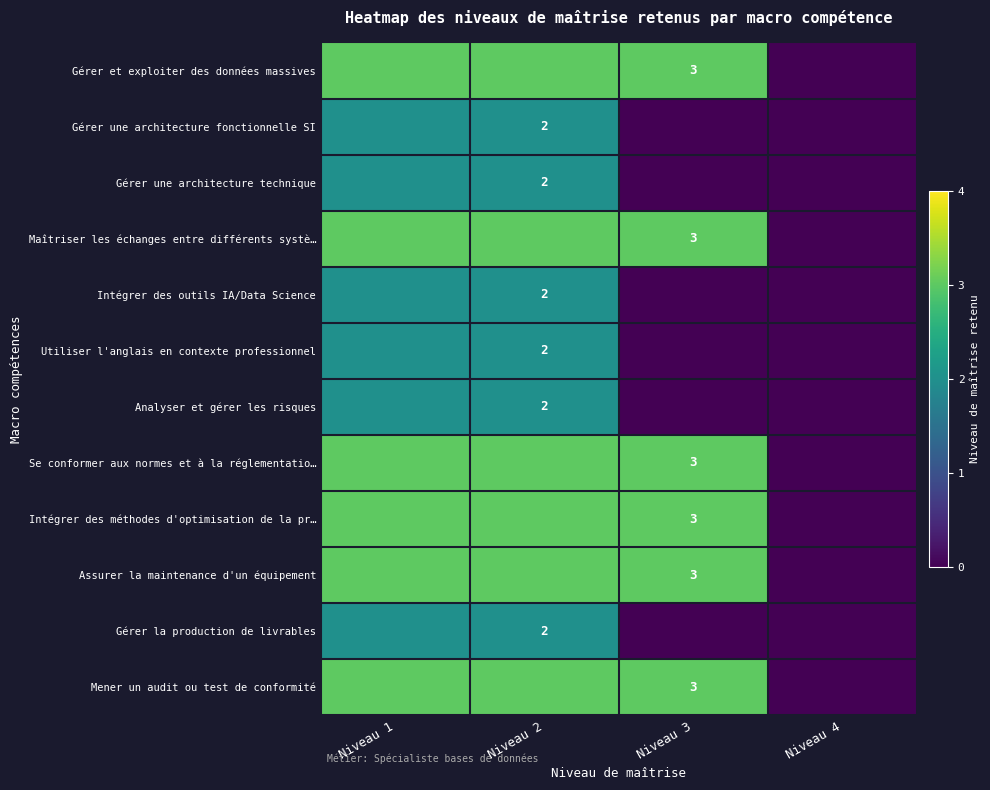

Is it true that Se conformer aux normes et à la réglementatio… equals 3 at Niveau 3?

True